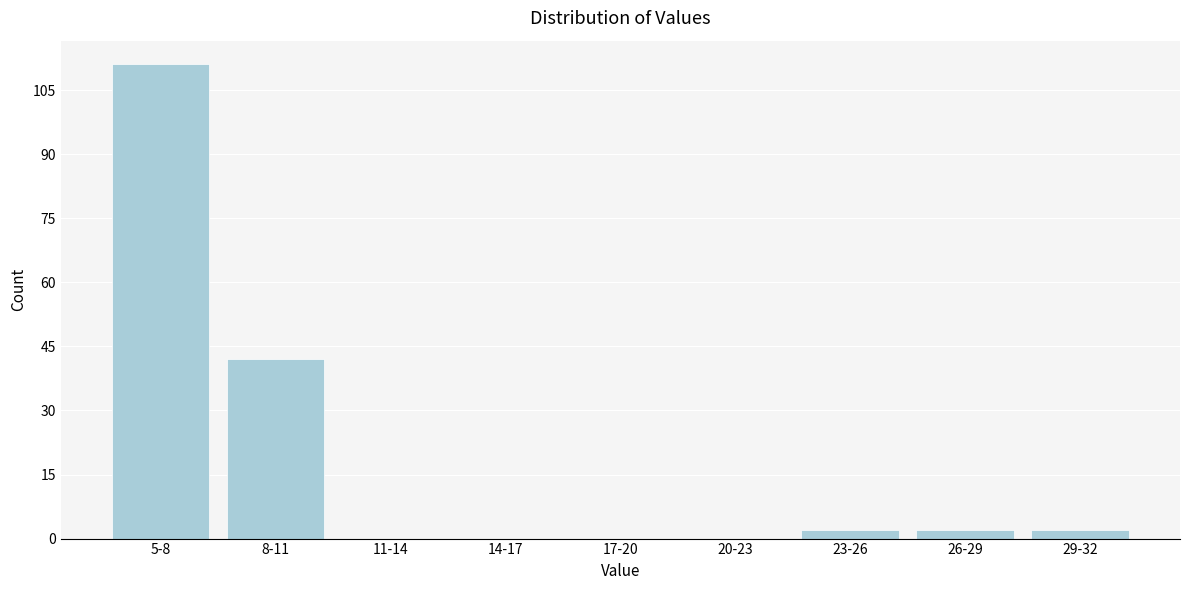

Reading right to left, transcribe all the data shown in this chart.

29-32=2	26-29=2	23-26=2	20-23=0	17-20=0	14-17=0	11-14=0	8-11=42	5-8=111